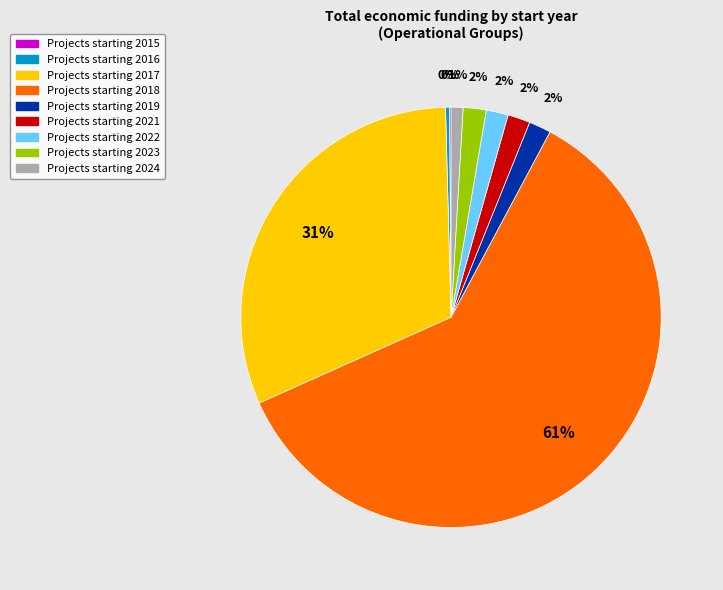

Is there any slice that represents more than half of the pie?

Yes